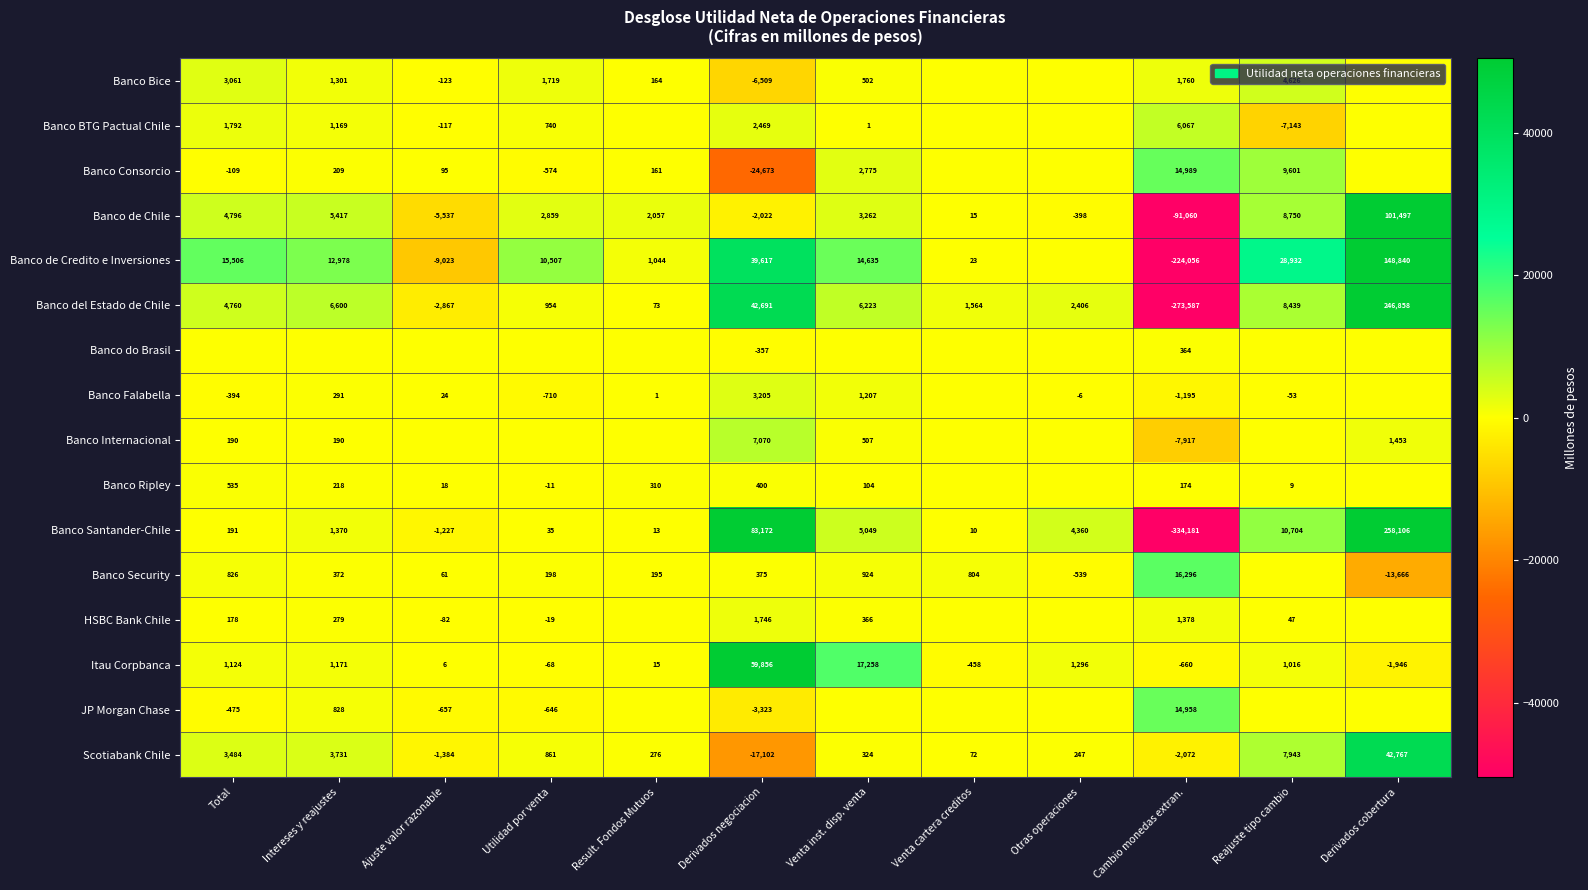

What is the difference between the Banco Ripley values at Venta inst. disp. venta and Derivados negociacion?

296